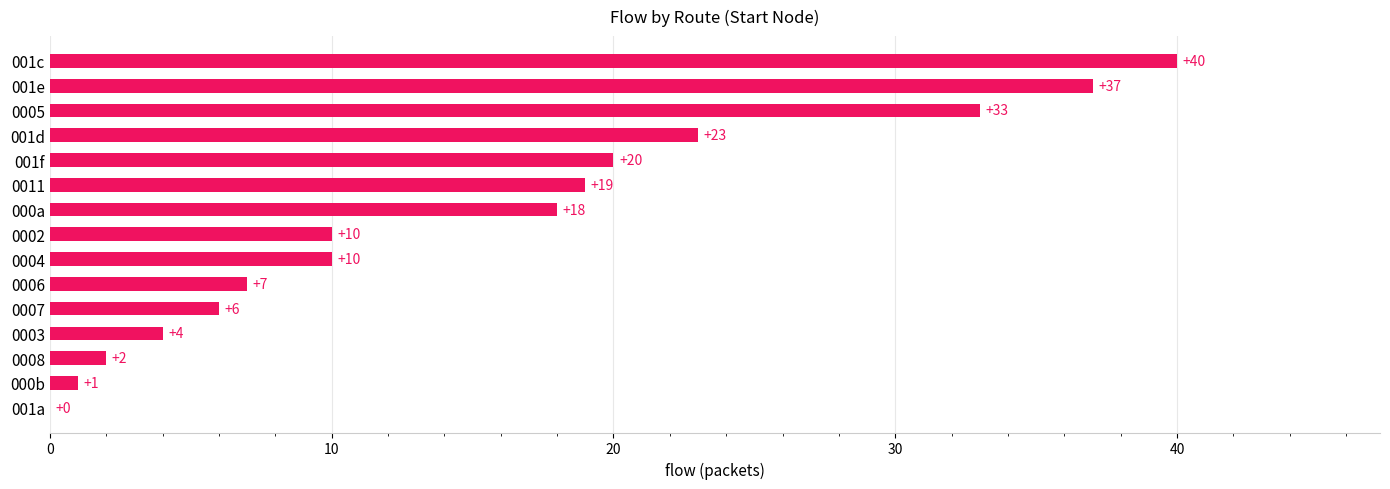

How many positive values are there?

14